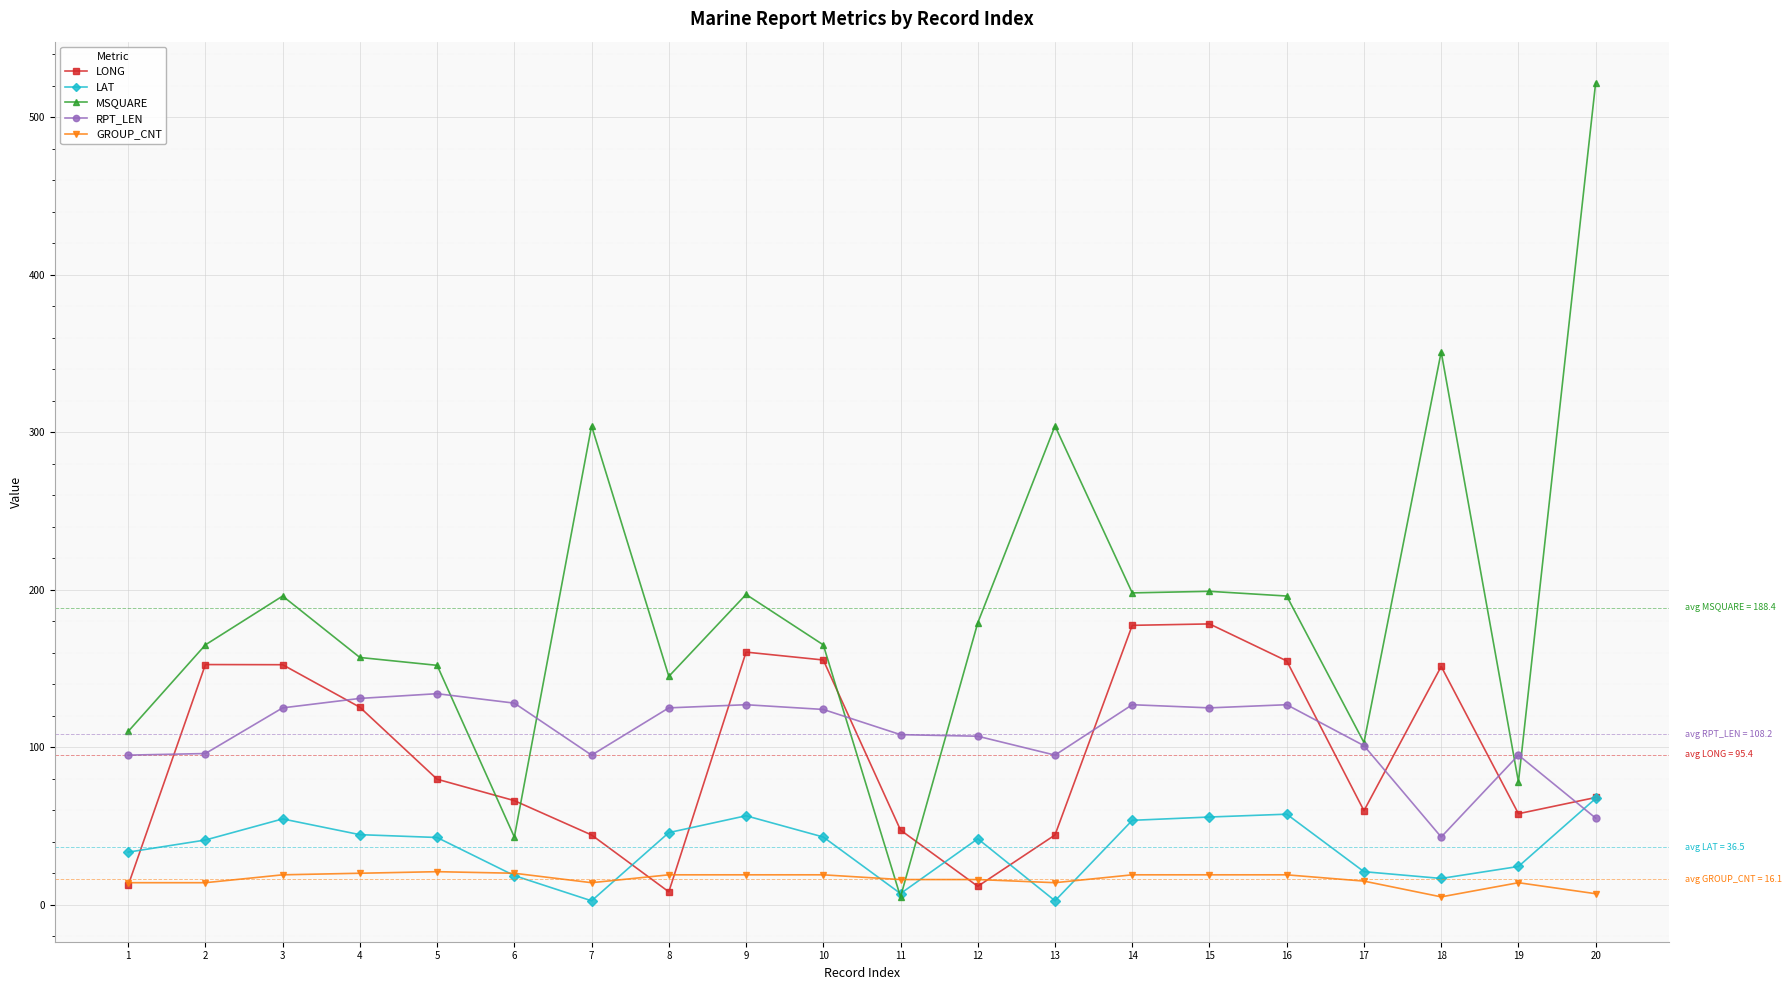

The value of GROUP_CNT at 3 is 19.0. True or false?

True